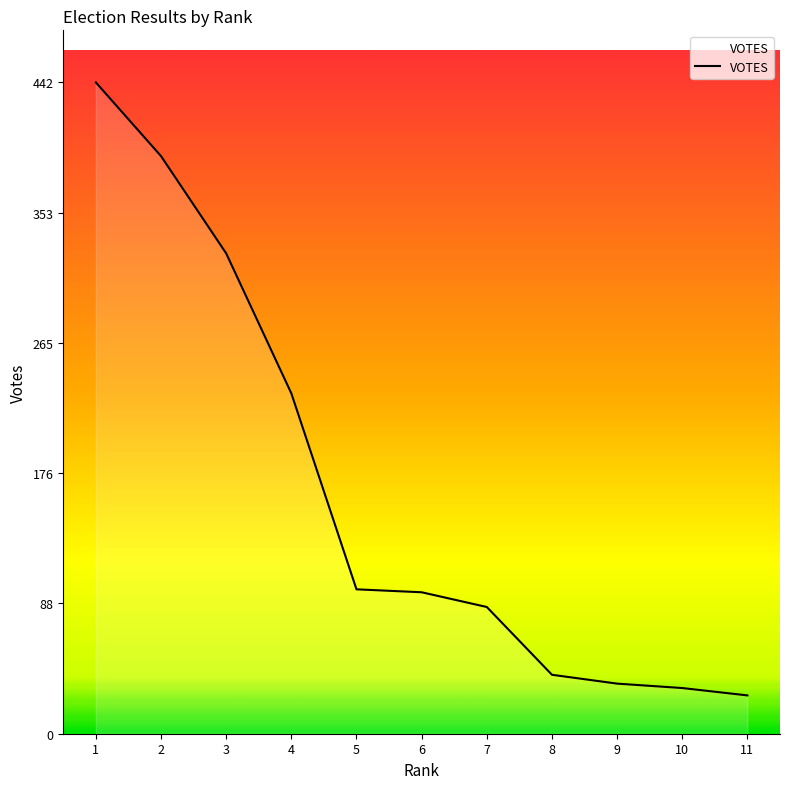

What is the difference between the values at 8 and 2?

352